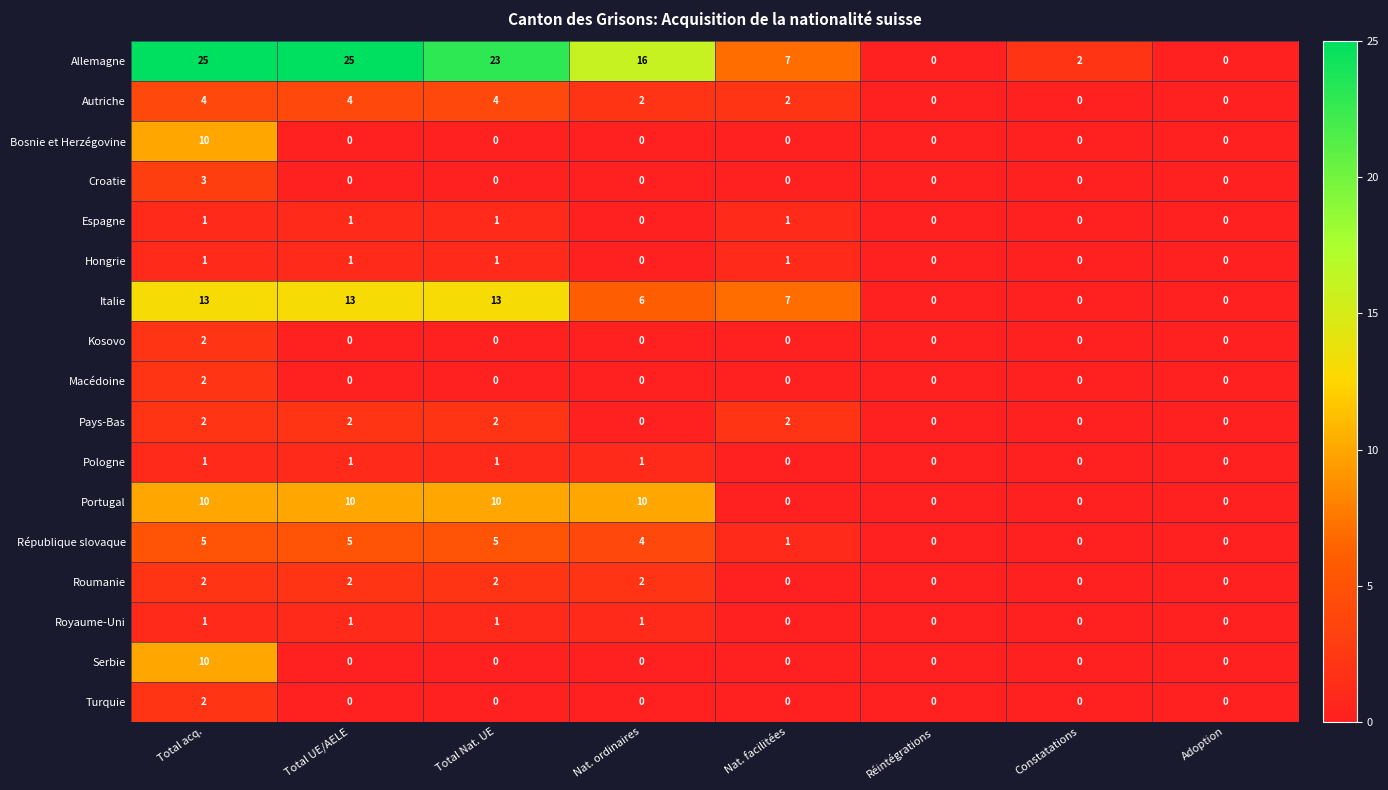

How many series are shown in this chart?

17